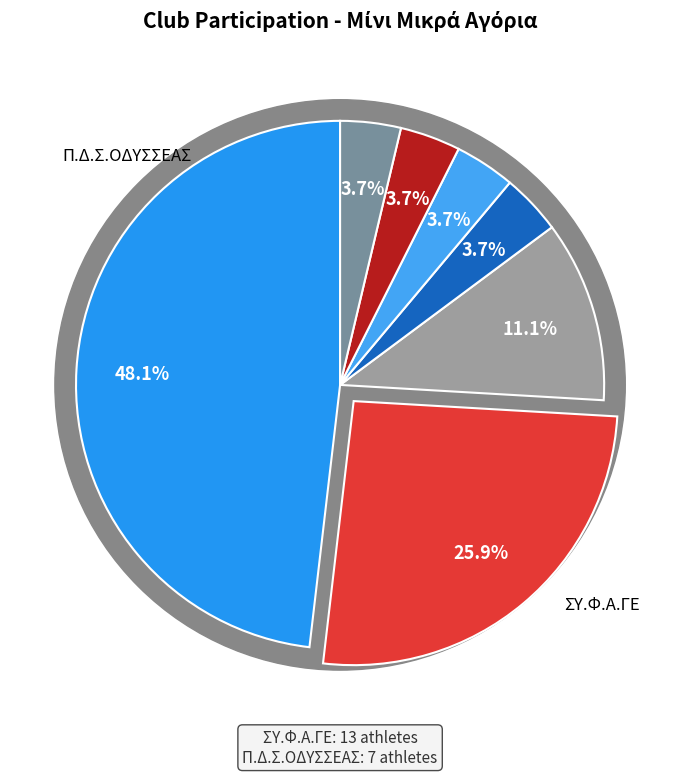

How many segments does this pie chart have?

7